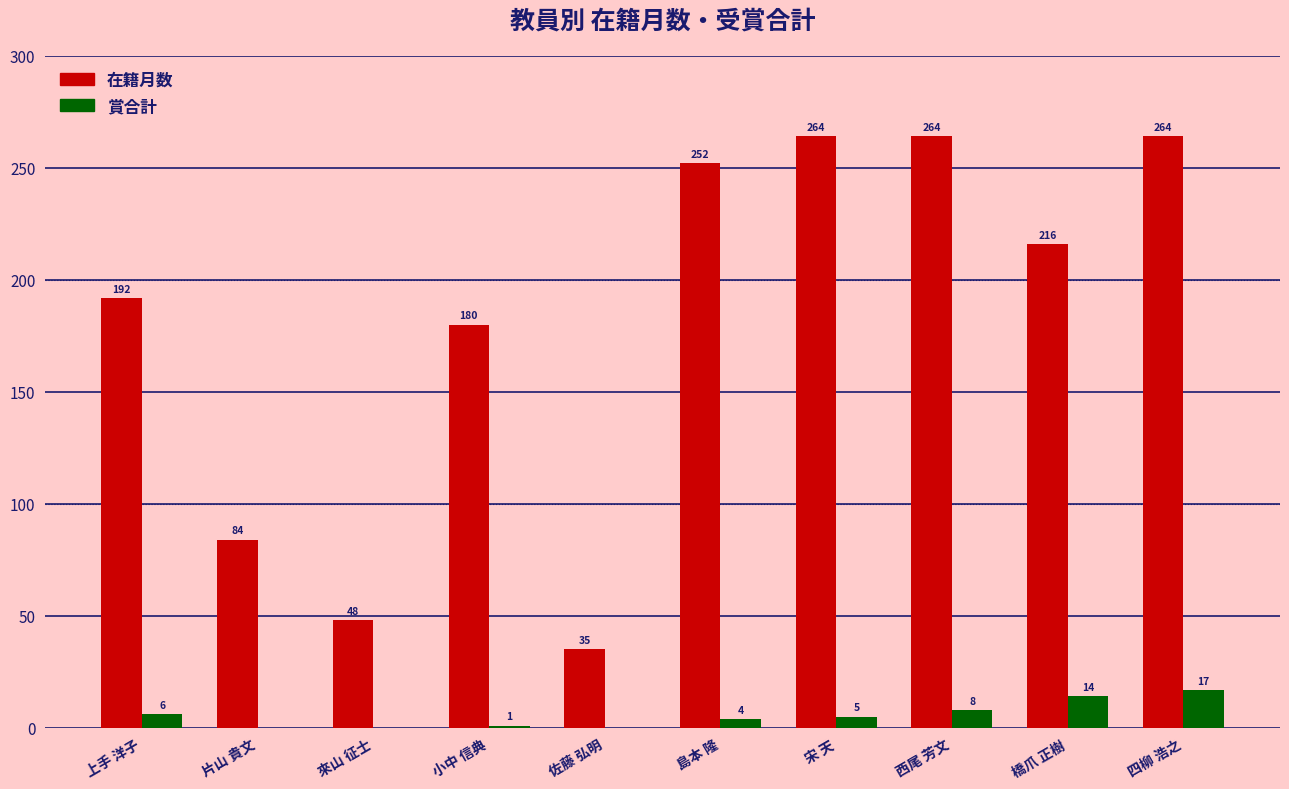

Where does the 賞合計 series first go above 5?

上手 洋子